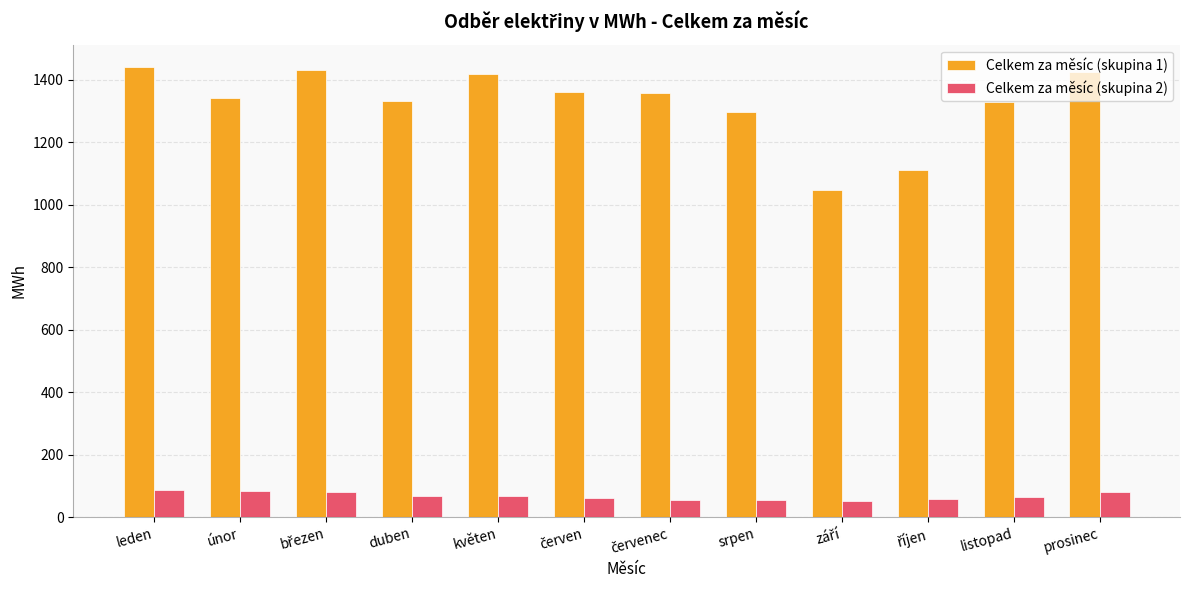

What is the difference between the second highest and minimum values in the Celkem za měsíc (skupina 2) series?

33